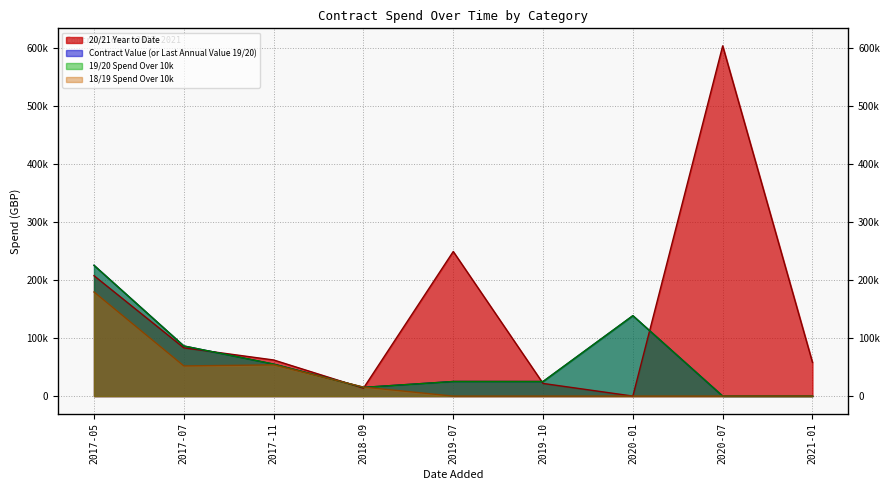

How many positive values does the 20/21 Year to Date series have?

8